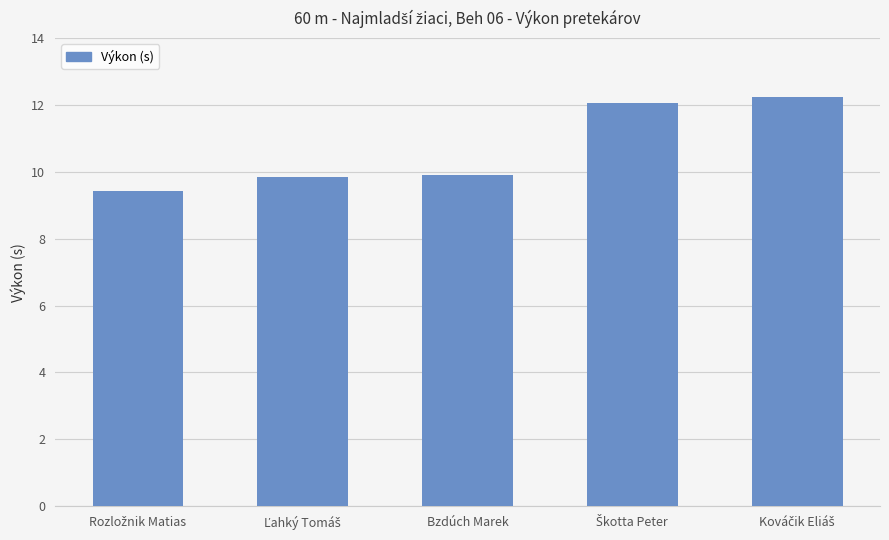

What is the smallest value displayed?

9.4